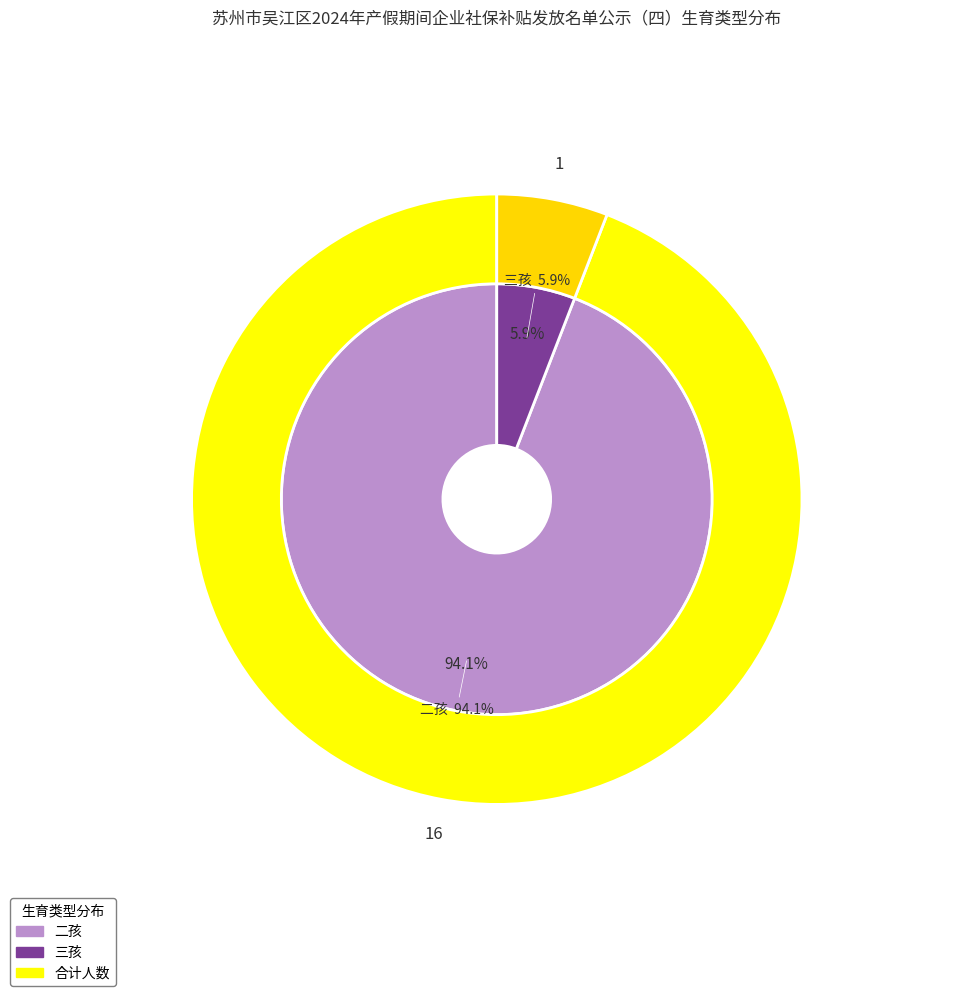

True or false: 三孩 accounts for 12% of the total.

False